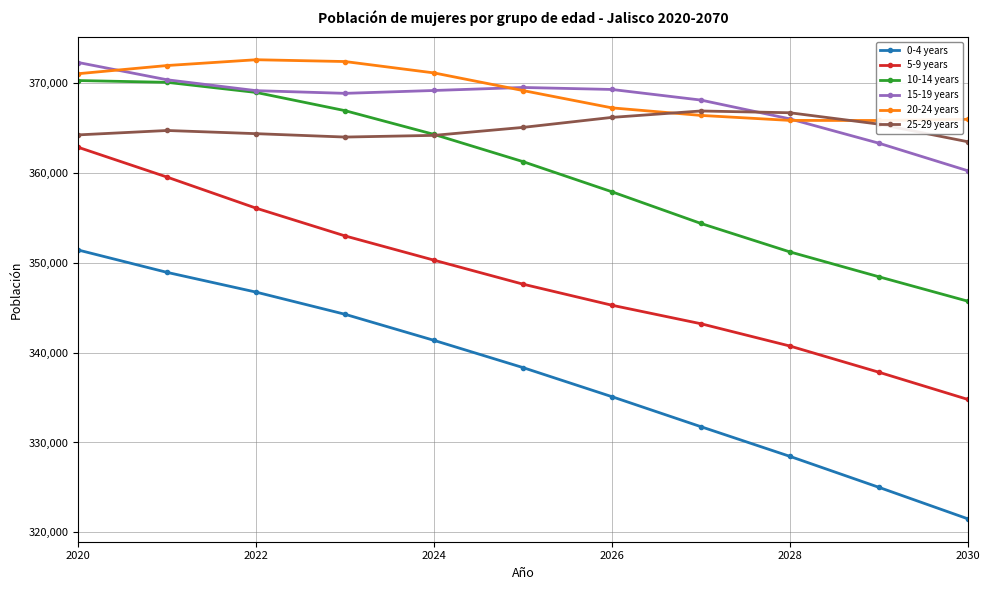

True or false: 20-24 years has a value of 564557 at 2020.

False